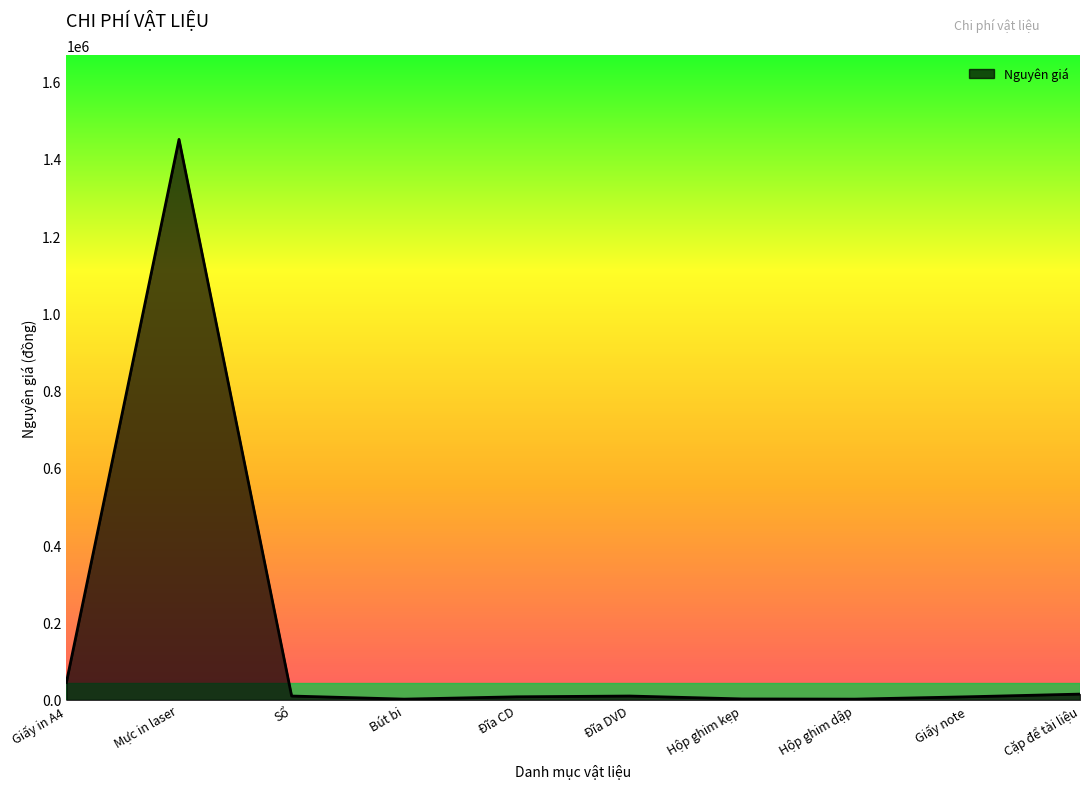

What is the maximum value shown in the chart?

1450000